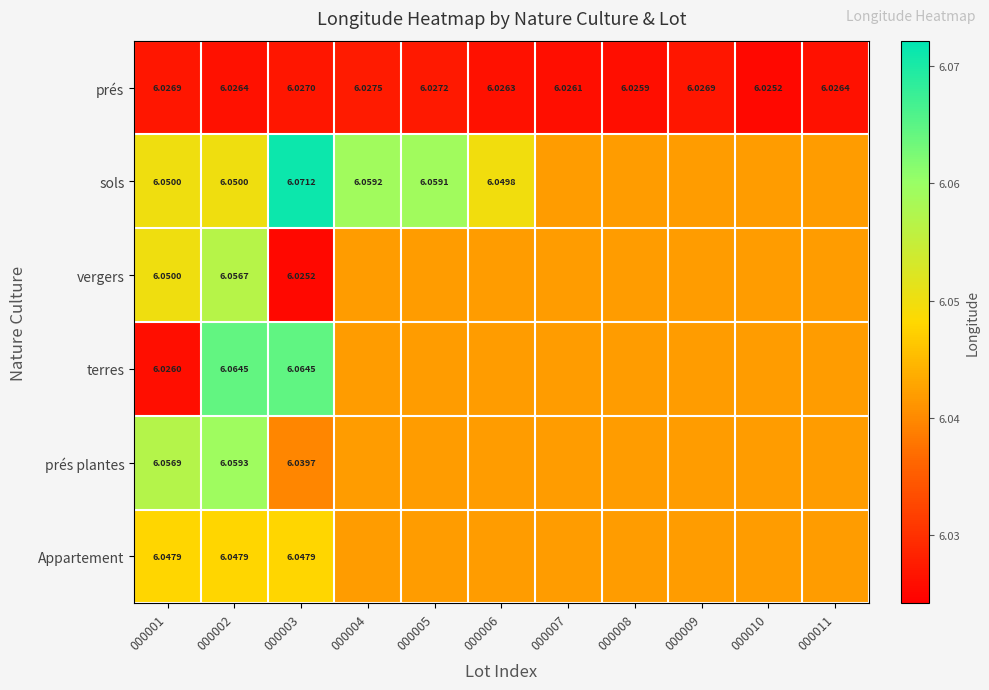

Rank the series by their maximum value, from highest to lowest.

sols, terres, prés plantes, vergers, Appartement, prés